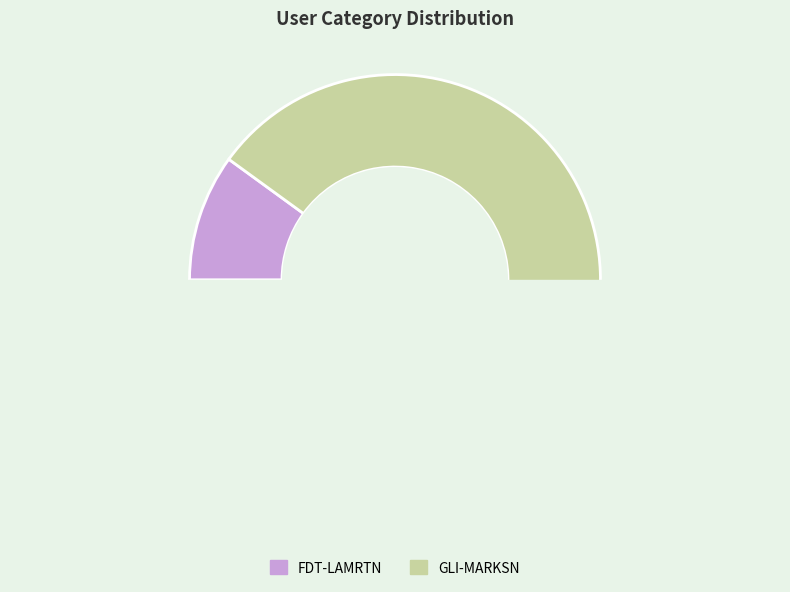

To the nearest percent, what is the combined percentage of FDT-LAMRTN and GLI-MARKSN?

100%